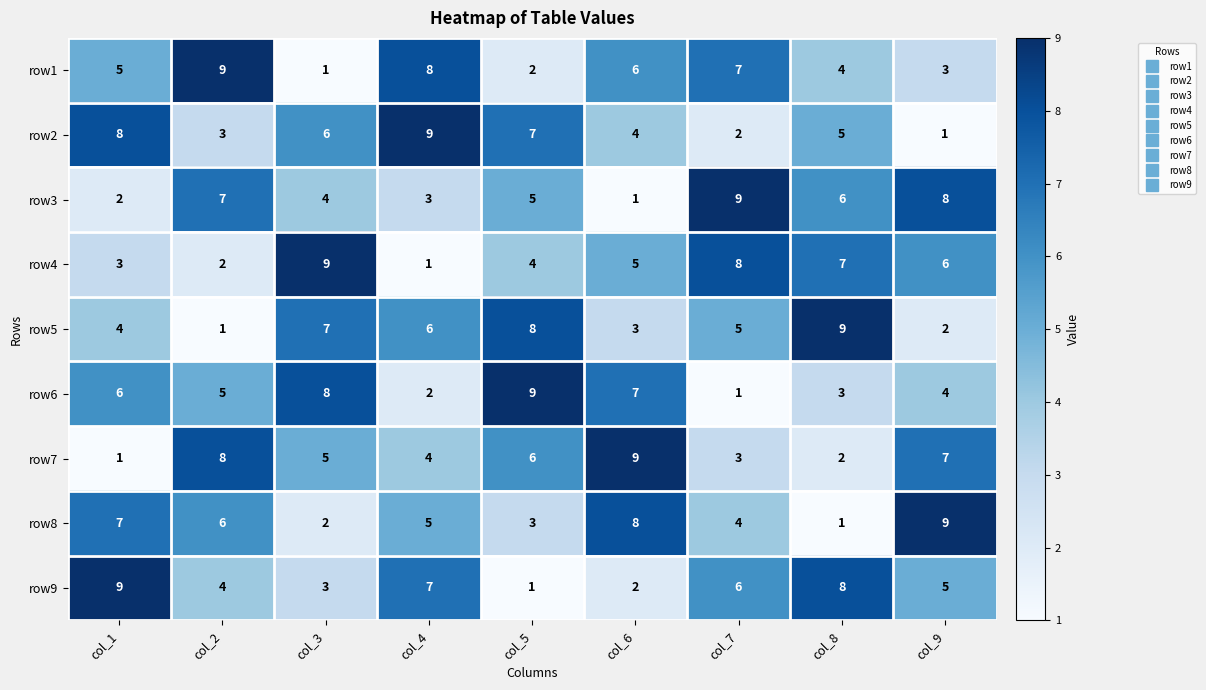

Which series changed the most between col_5 and col_8?

row9